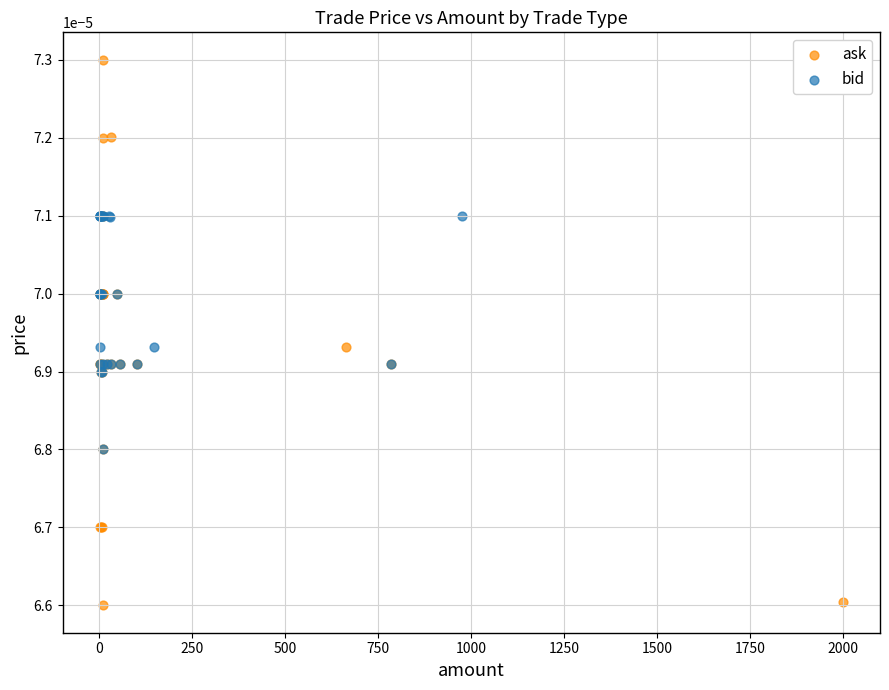

Which series has the widest spread of Y values?

ask